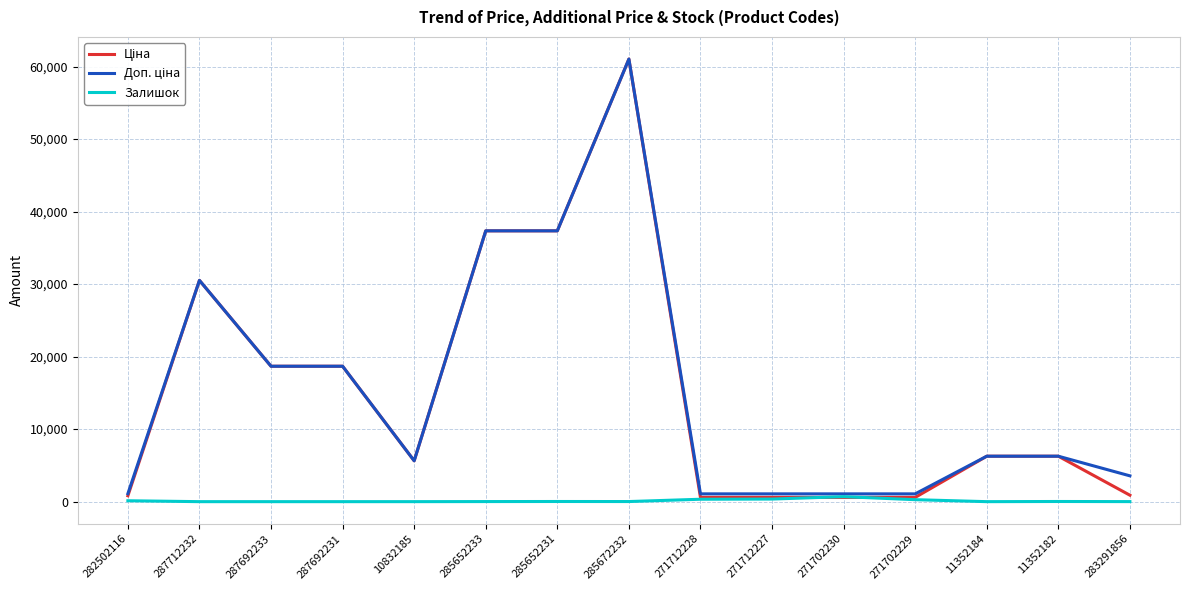

The Залишок series shows 333.0 at 271712228. True or false?

True